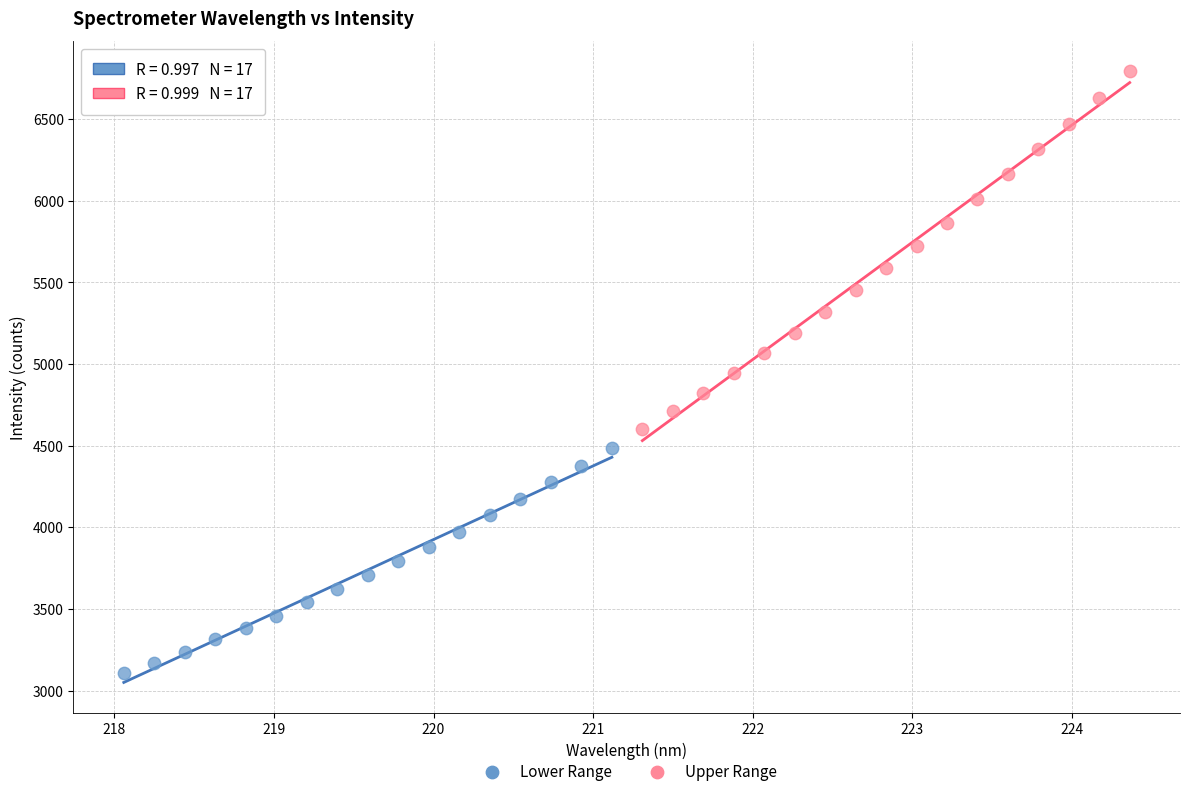

What are all the series names shown in the legend?

Lower Range, Upper Range